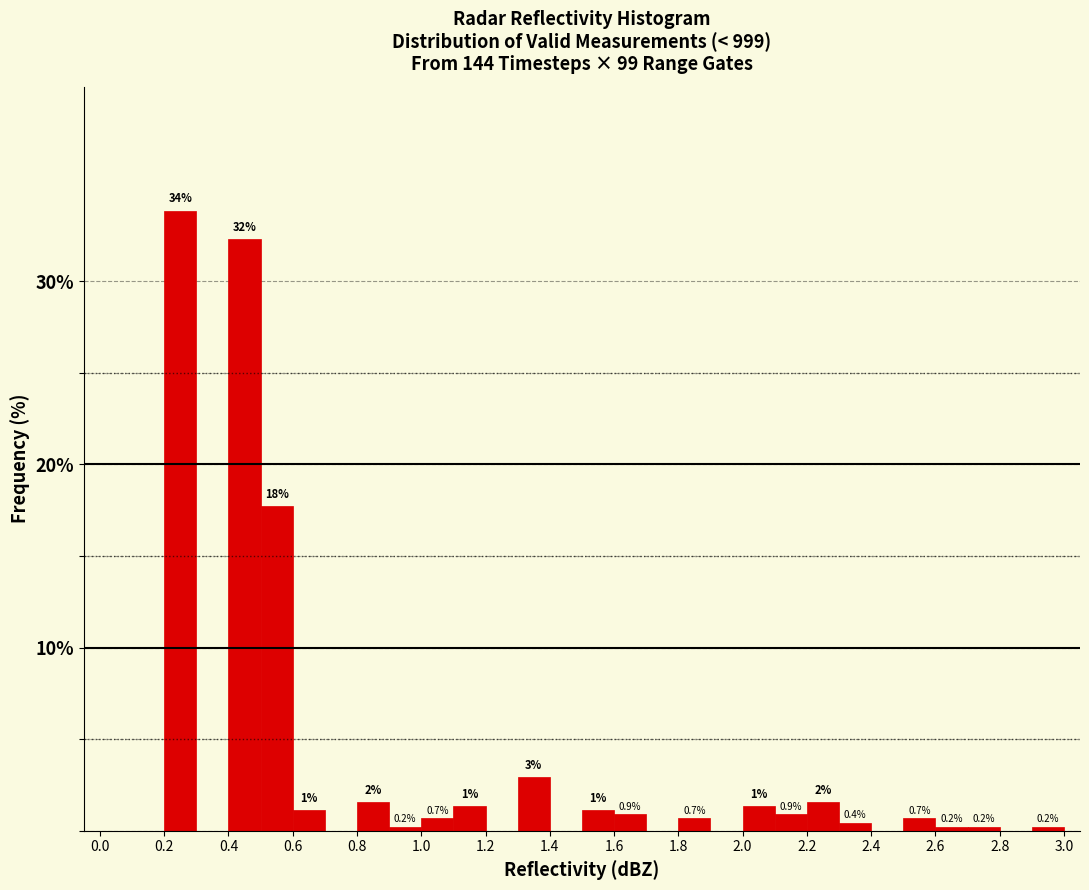

Over which range of the x-axis is the bar tallest?

0.2 to 0.3